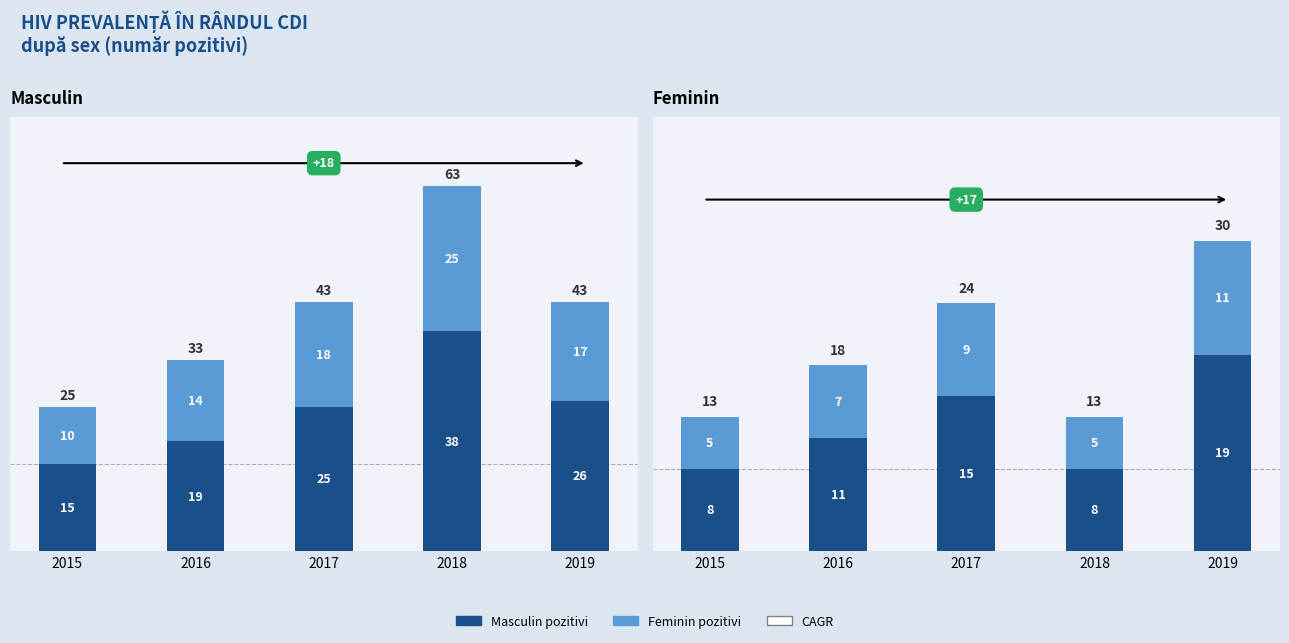

At which label does Număr CDI testați (subset) first exceed 7?

2017